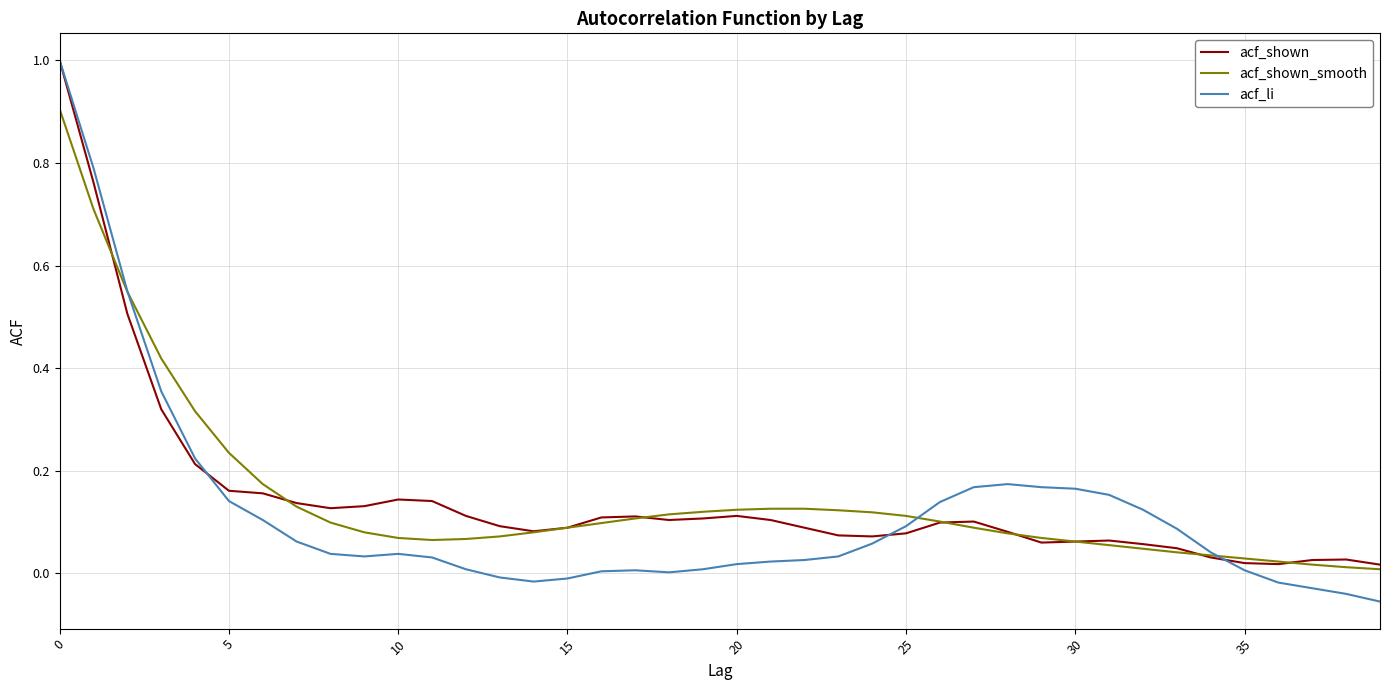

At how many categories does at least one series exceed 0?

40